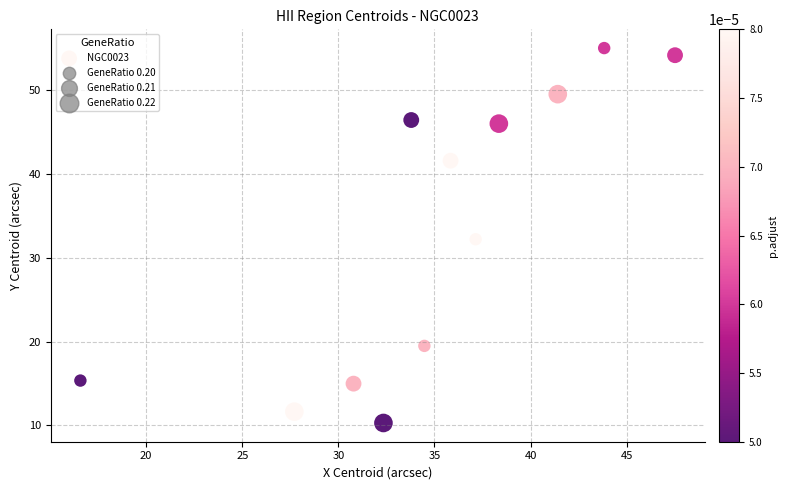

What is the range of Y values (max minus min)?

44.7